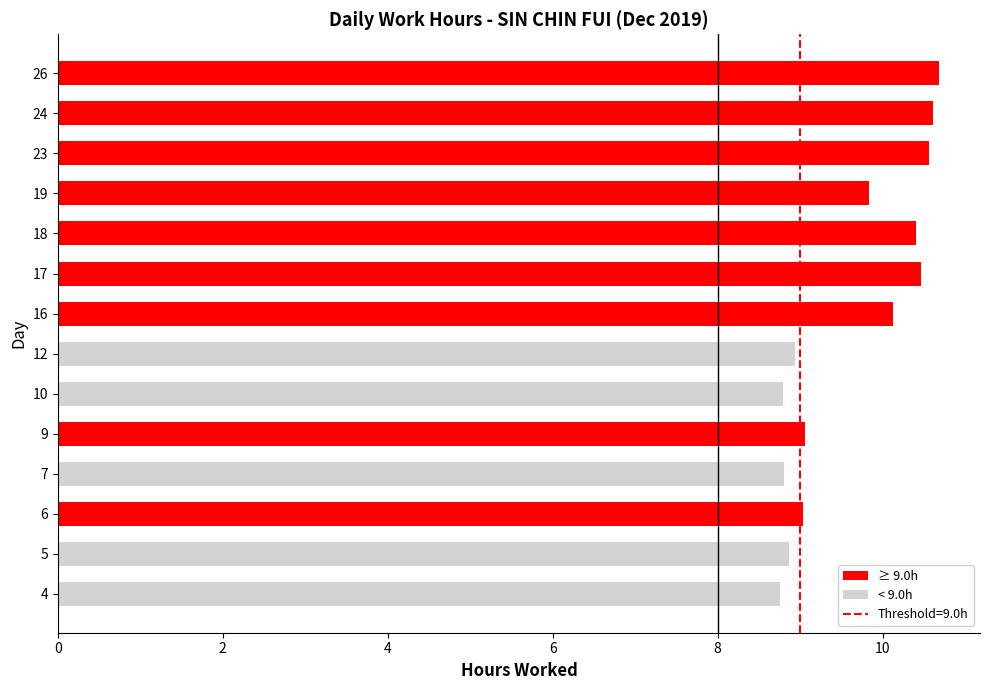

Is it true that the value at 9 is 9.1?

True